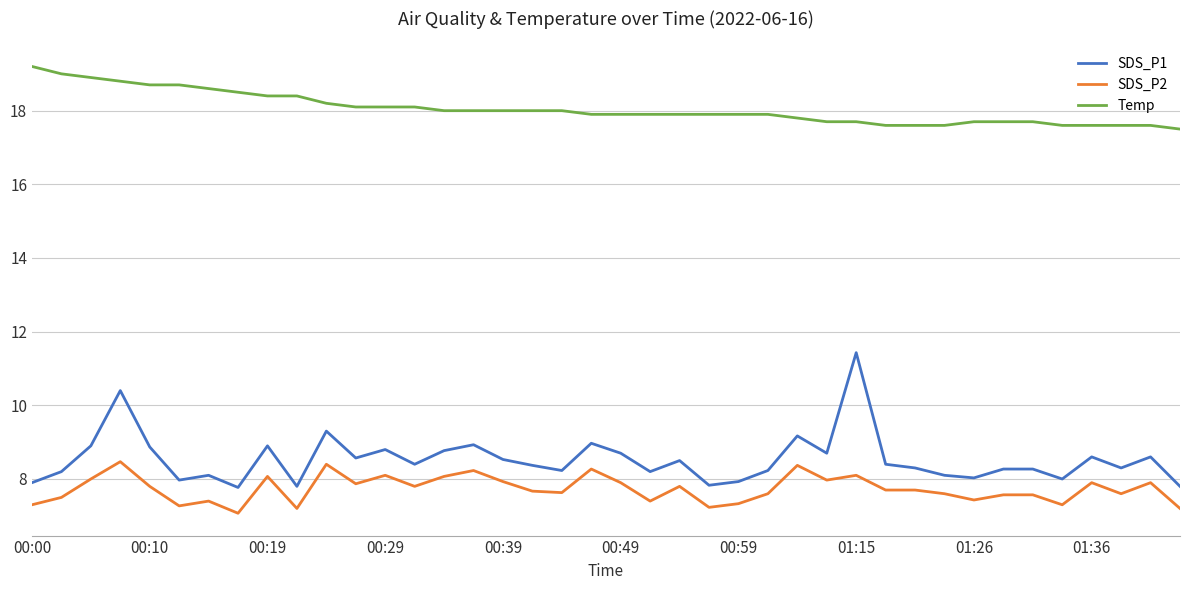

What is the maximum value for Temp?

19.2